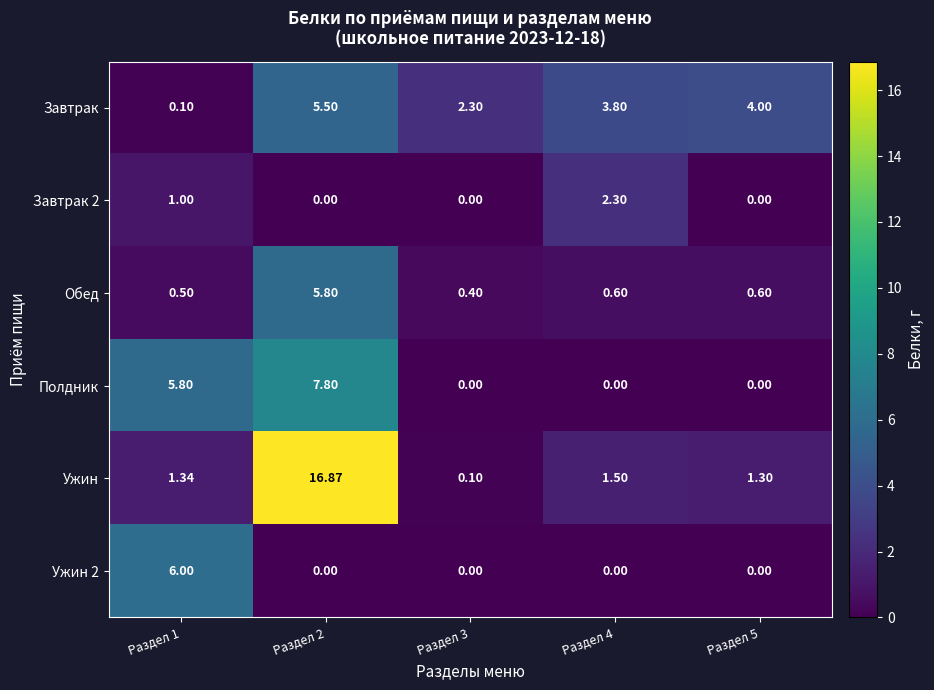

Which series has the largest range (max minus min)?

Ужин